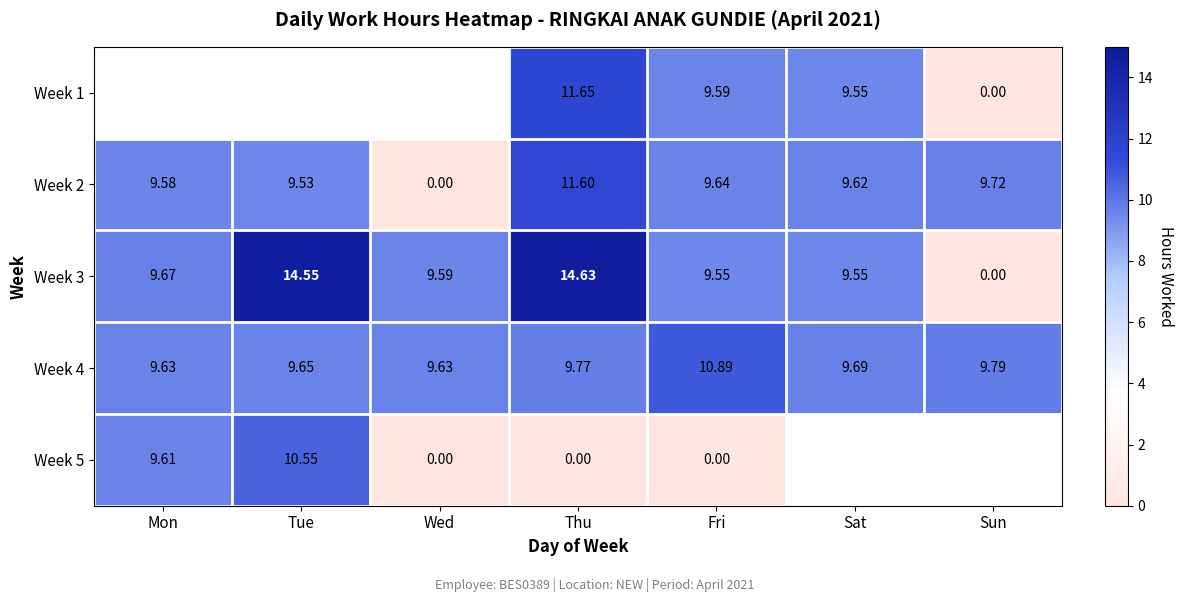

Where does the Week 2 series first go above 9?

Mon